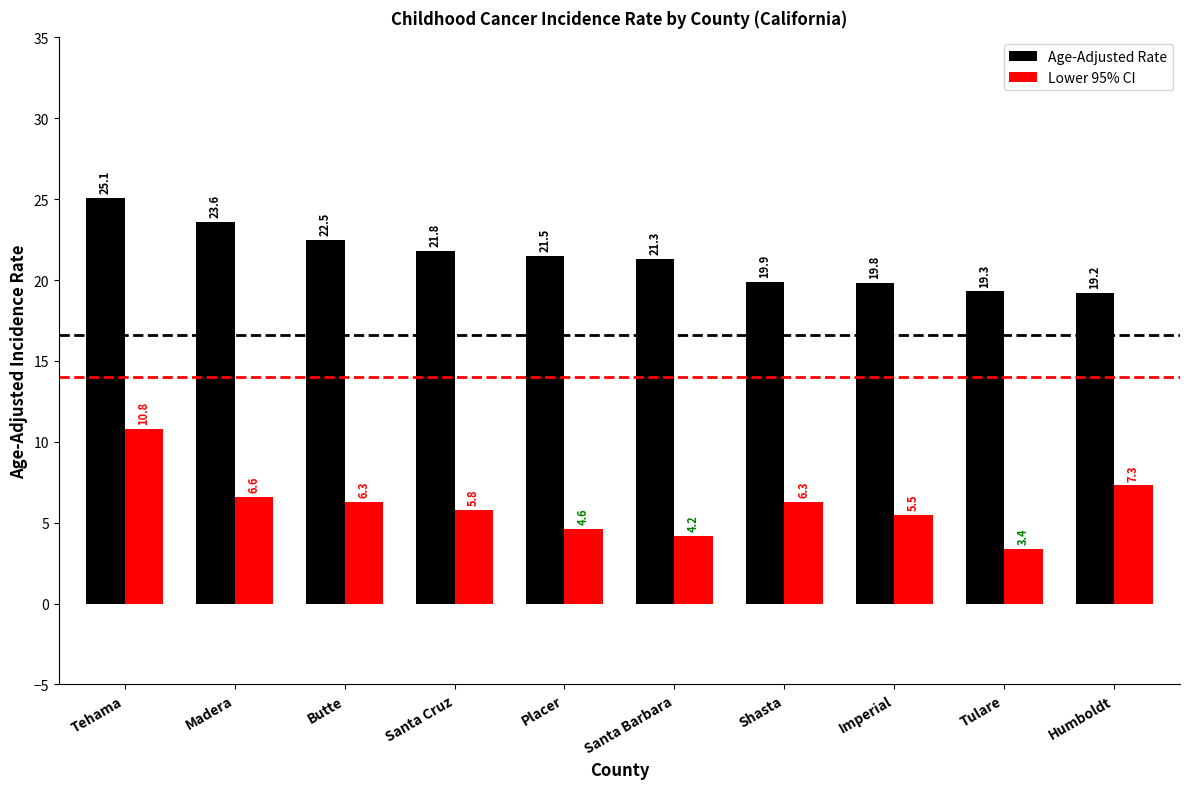

The Lower 95% CI series shows 2.2 at Santa Barbara. True or false?

False